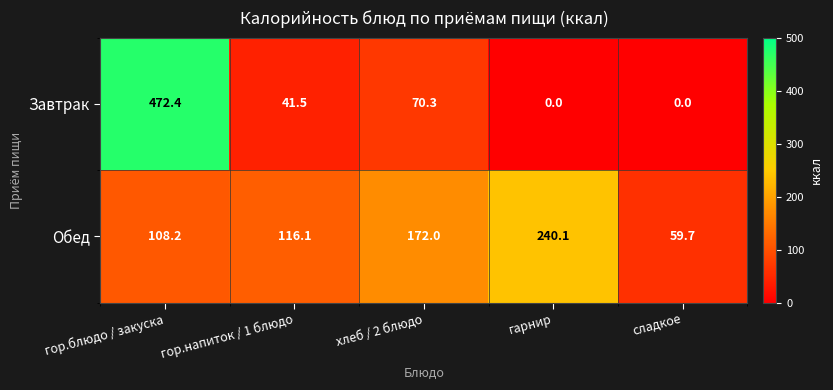

Where does the Обед series first go above 116?

гор.напиток / 1 блюдо